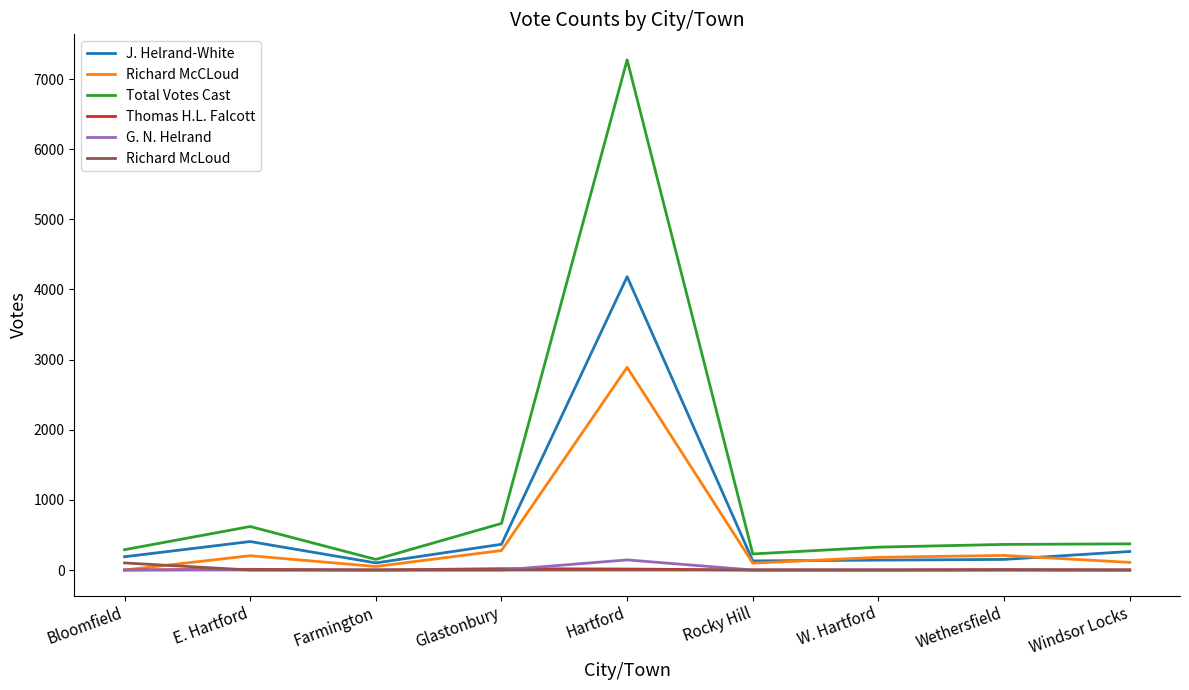

At which category does the chart reach its peak across all series?

Hartford